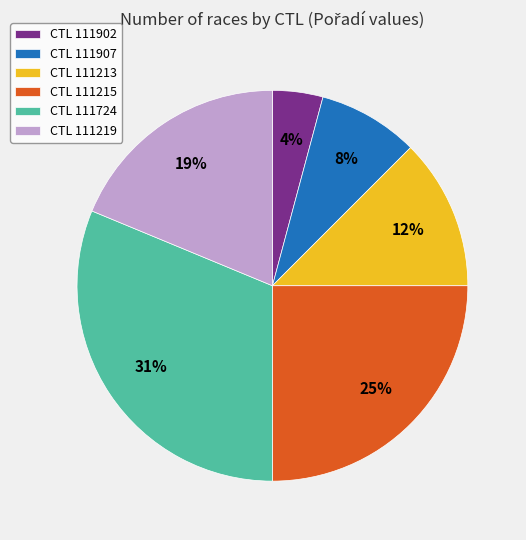

Rank the categories by value from highest to lowest.

CTL 111724, CTL 111215, CTL 111219, CTL 111213, CTL 111907, CTL 111902